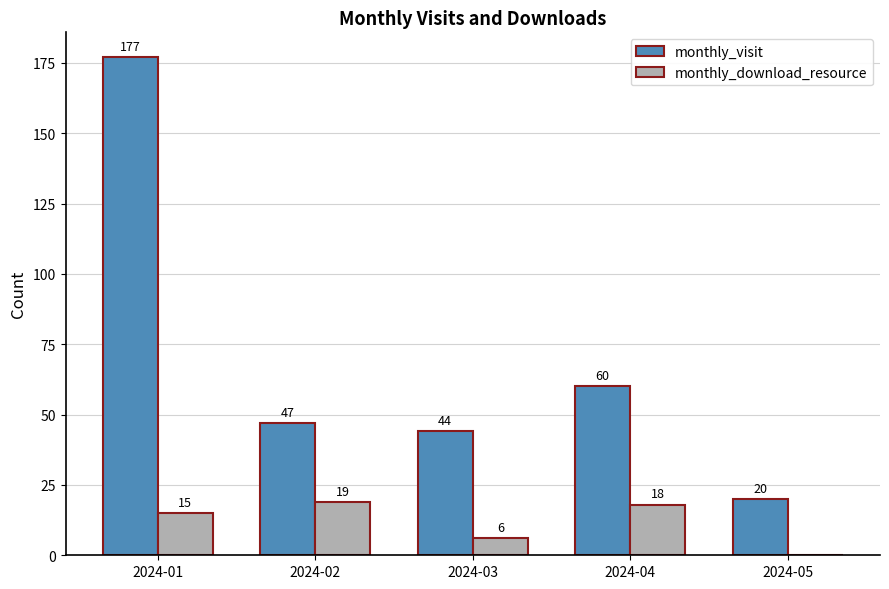

The monthly_visit series shows 69 at 2024-02. True or false?

False